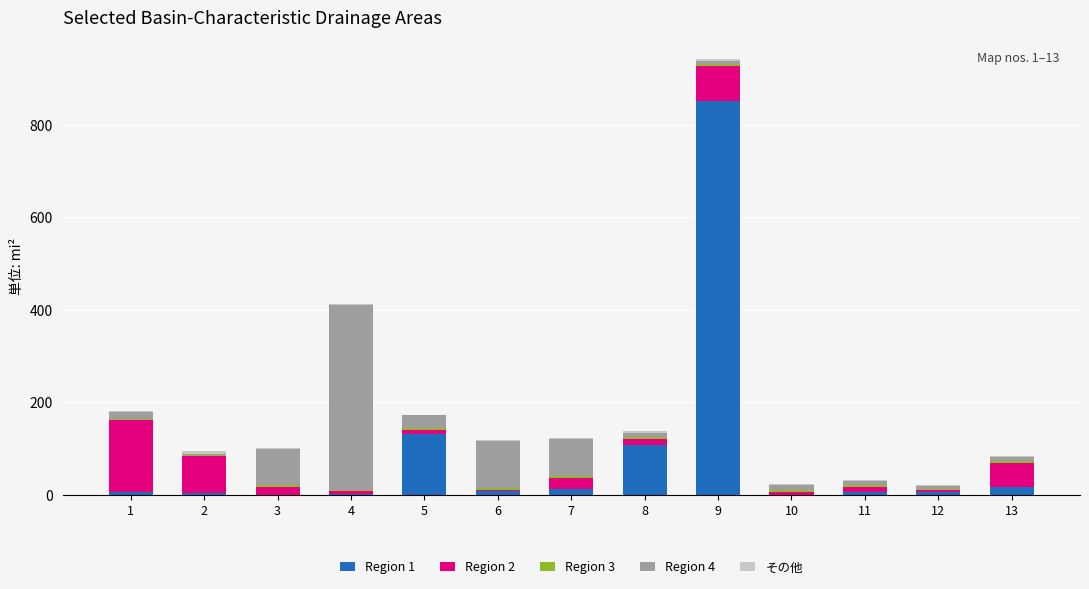

At which category is the sum across all series the highest?

9